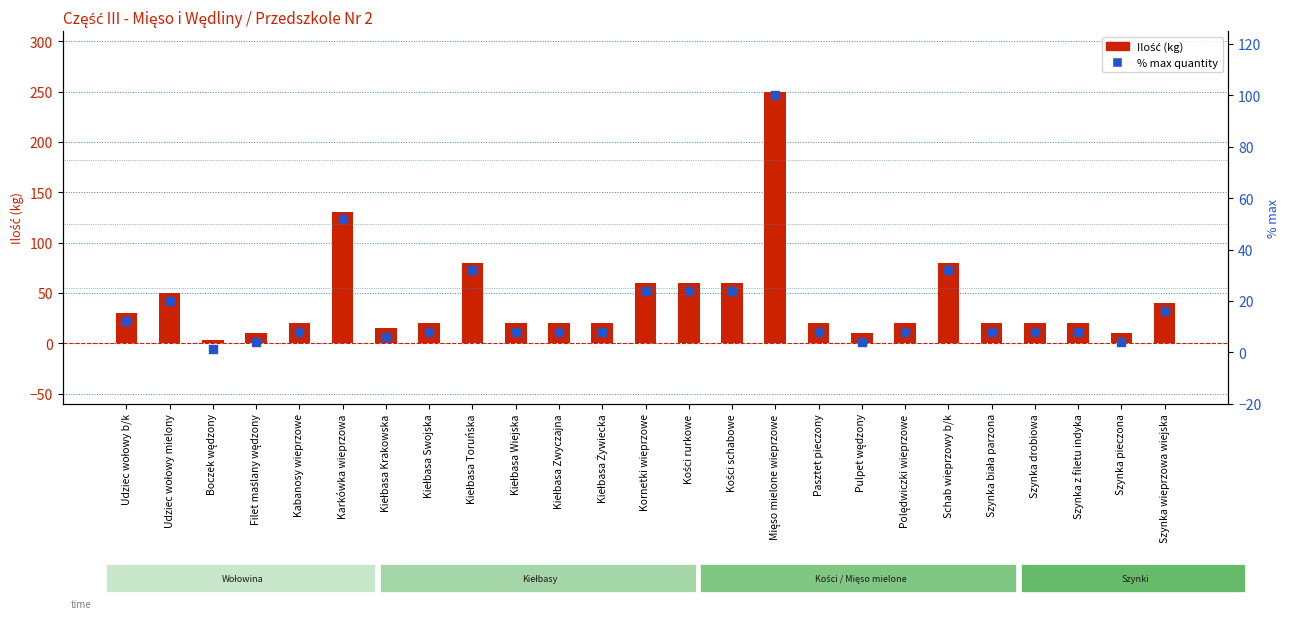

Which series reaches the maximum Y coordinate?

Ilość (kg)